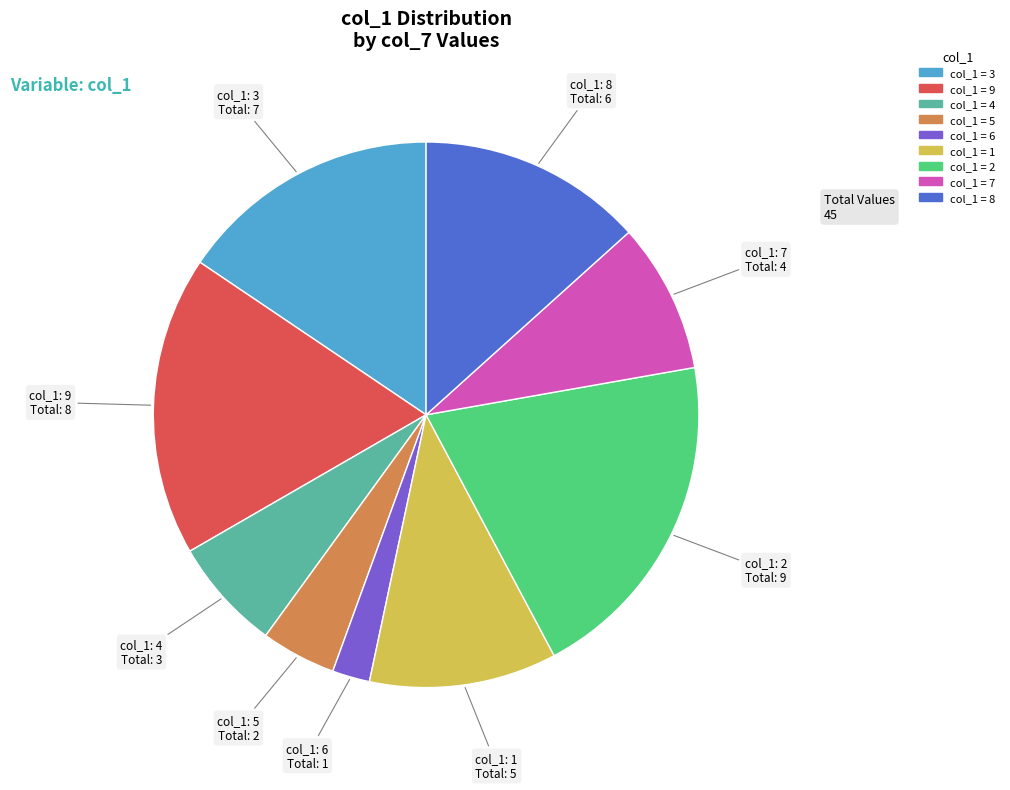

Is there a majority slice in this chart?

No